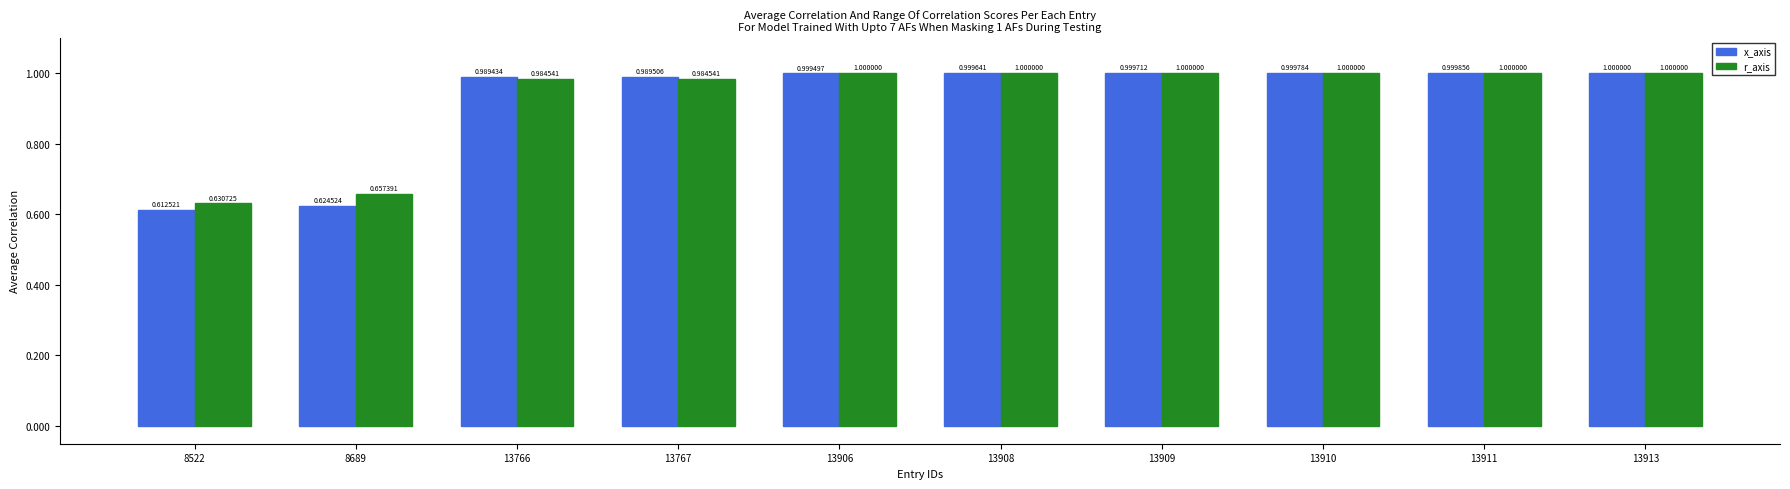

True or false: r_axis has a value of 1.0 at 13766.

True